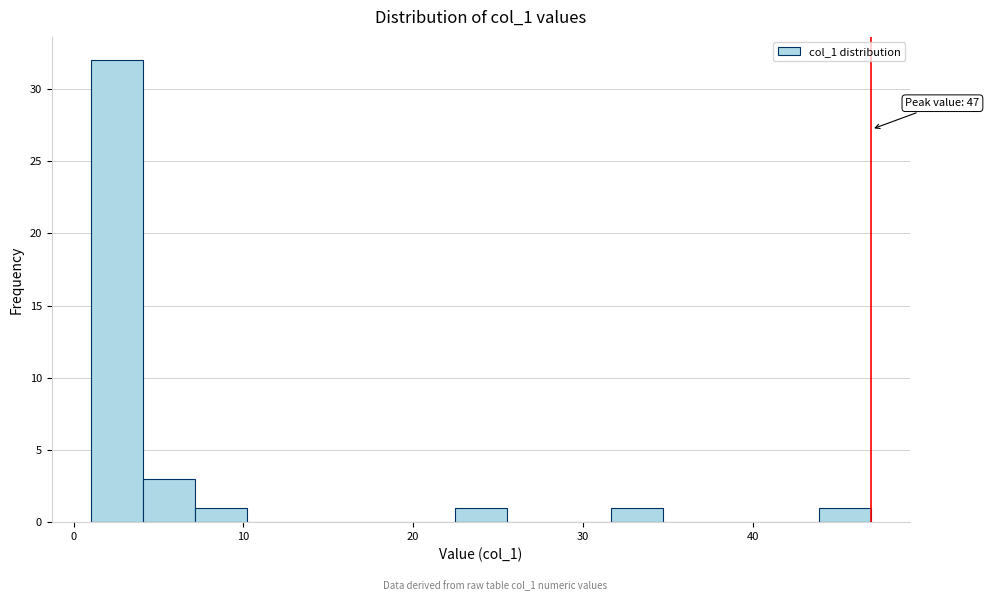

Around what value on the x-axis is the tallest bar? Give the approximate position of its centre, as read against the axis.

3